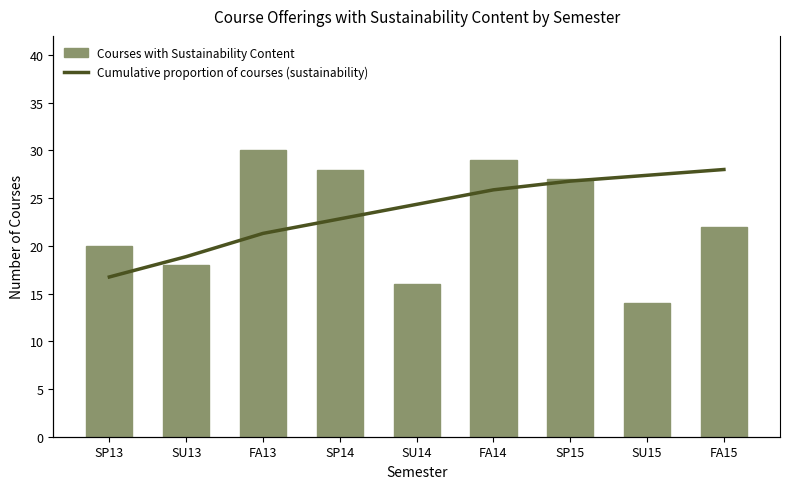

Rank the categories by Courses with Sustainability Content value from highest to lowest.

FA13, FA14, SP14, SP15, FA15, SP13, SU13, SU14, SU15